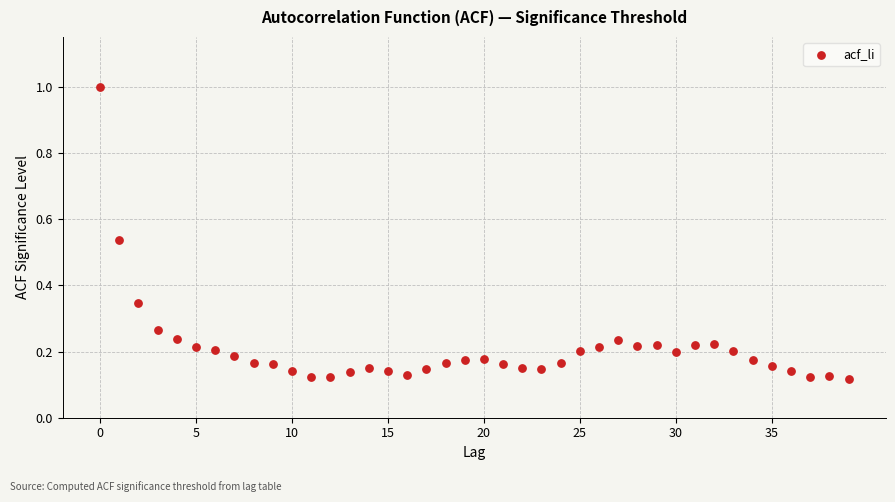

What is the range of Y values (max minus min)?

0.9